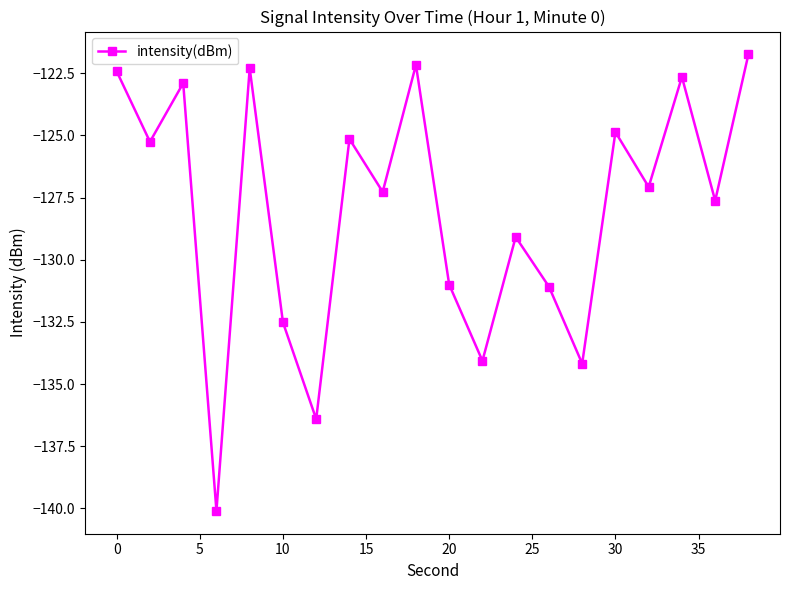

What is the value of the 3rd point from the left?

-122.9